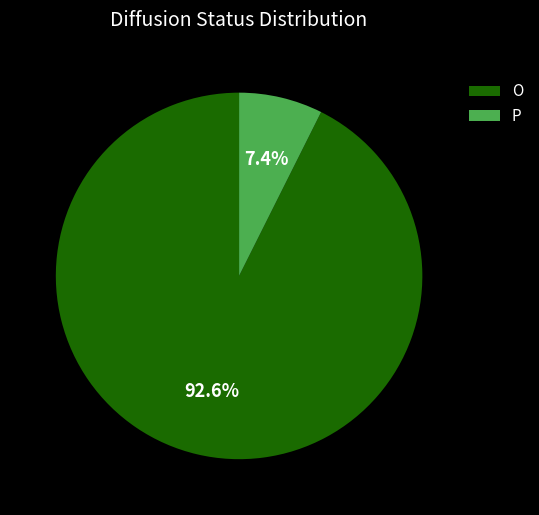

What is the ratio of the value at O to the value at P?

12.5